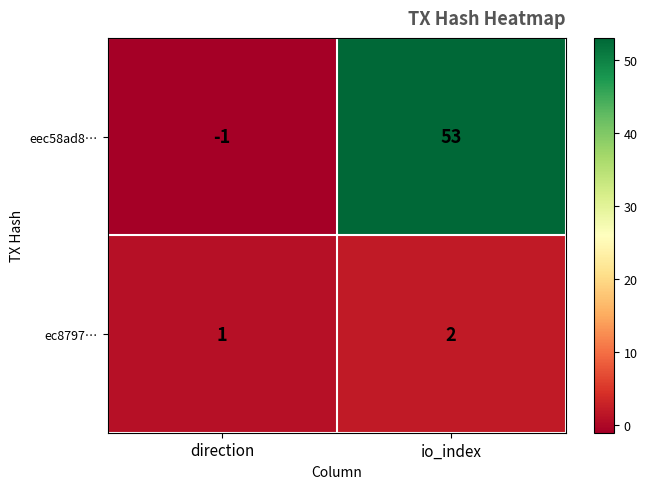

At io_index, list the series in order from smallest to largest.

ec8797…, eec58ad8…